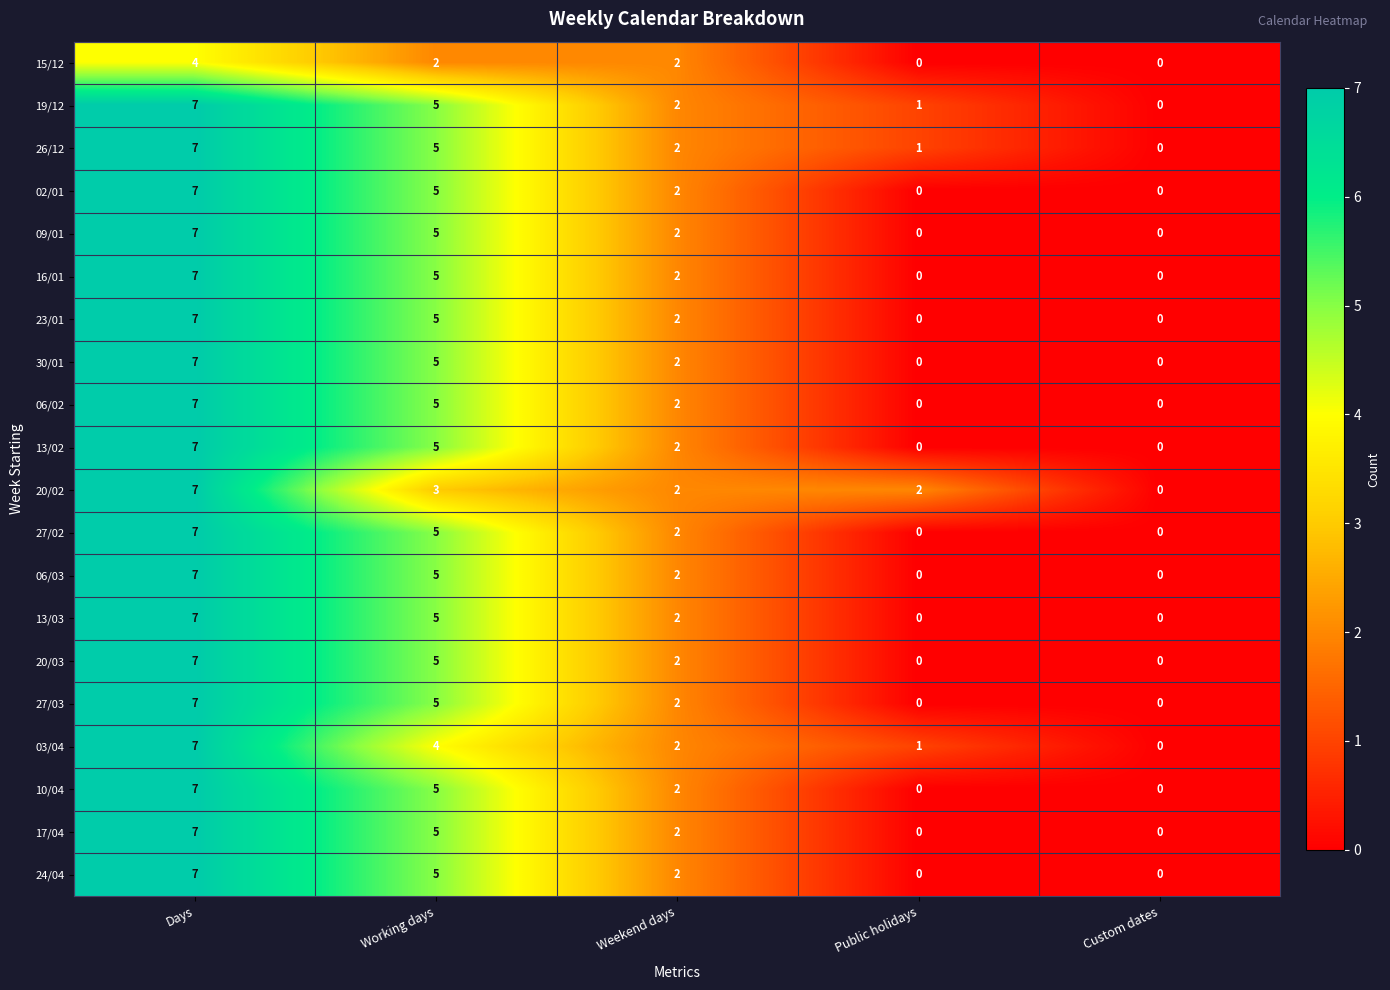

How many positive values does the 20/03 series have?

3